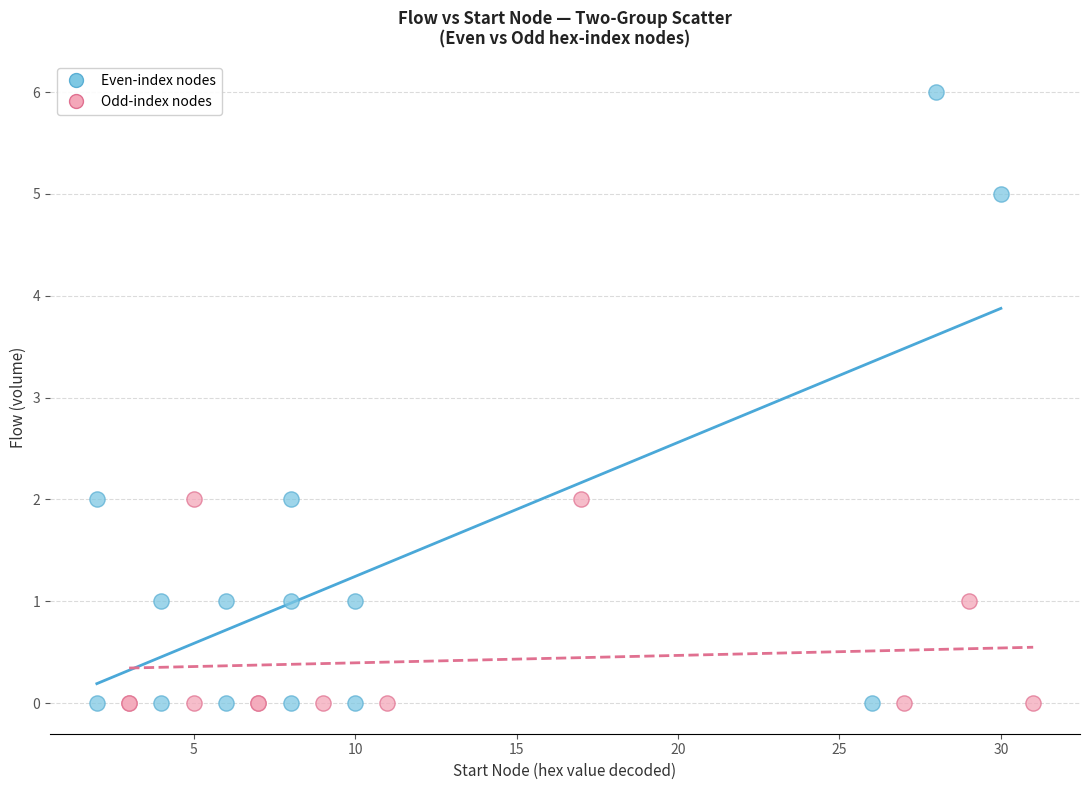

Which series has the largest Y range (max minus min)?

Even-index nodes